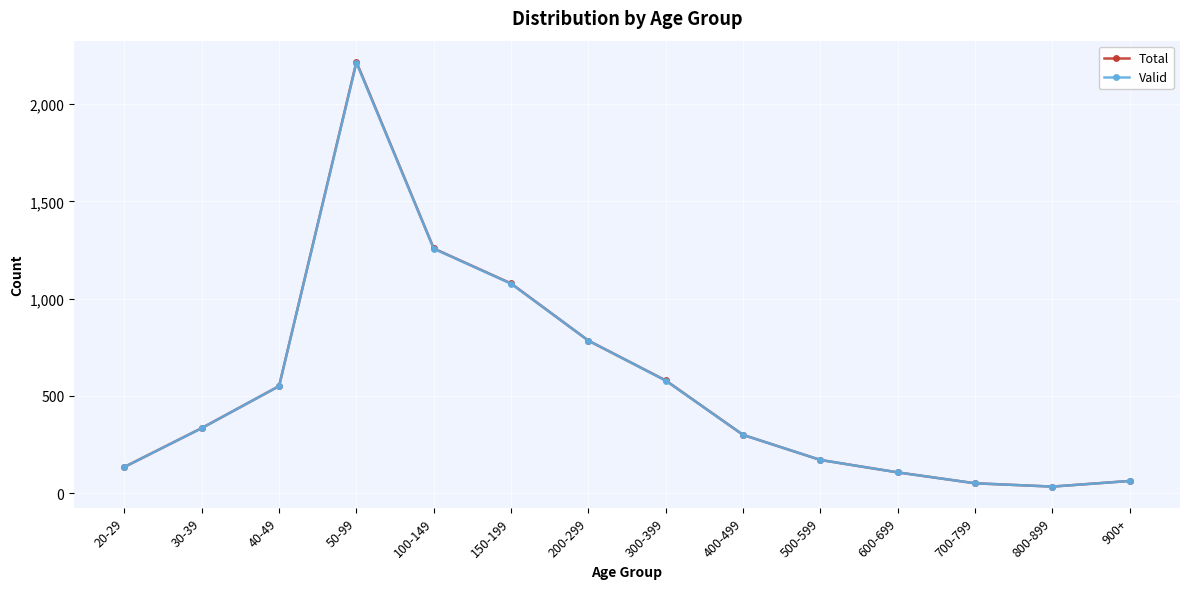

What are all the series names shown in the legend?

Total, Valid